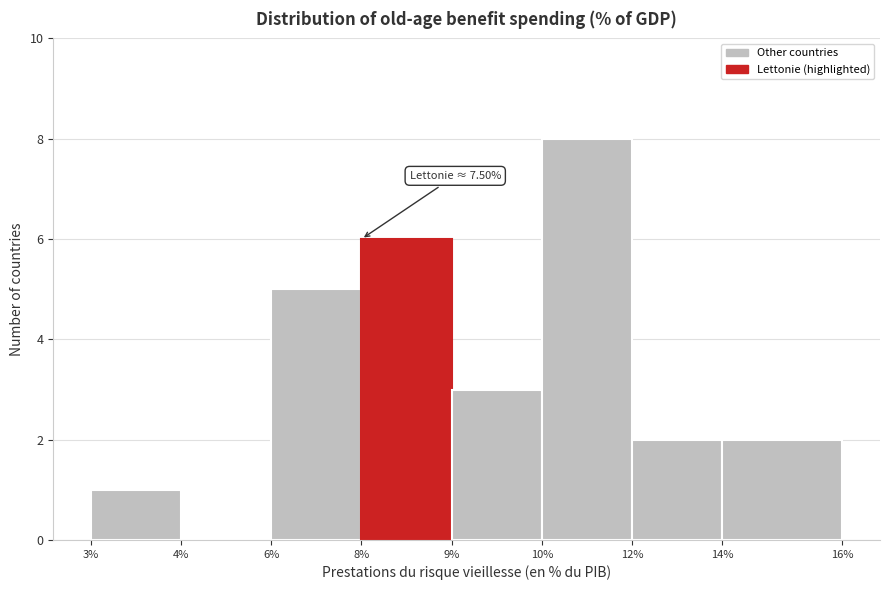

Reading left to right, list all the values displayed in this chart.

3%=1	4%=0	6%=5	8%=6	9%=3	10%=8	12%=2	14%=2